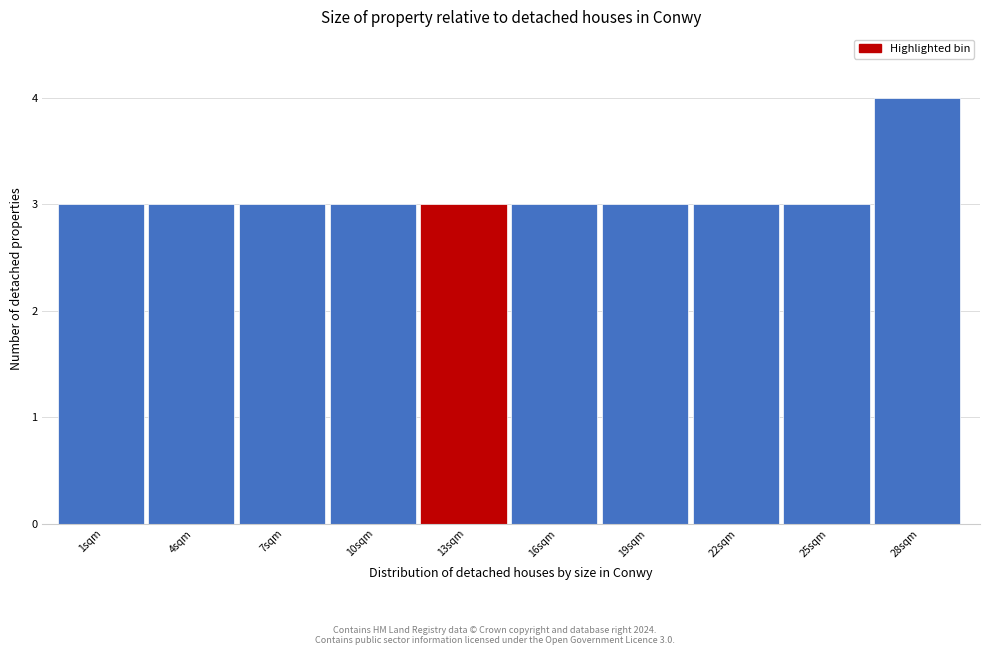

Reading left to right, list all the values displayed in this chart.

3	3	3	3	3	3	3	3	3	4